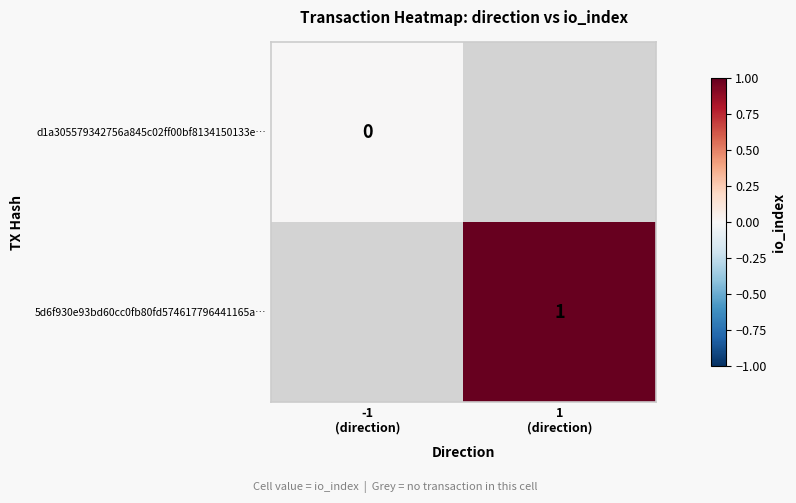

Which series has the largest range (max minus min)?

d1a305579342756a845c02ff00bf8134150133e…